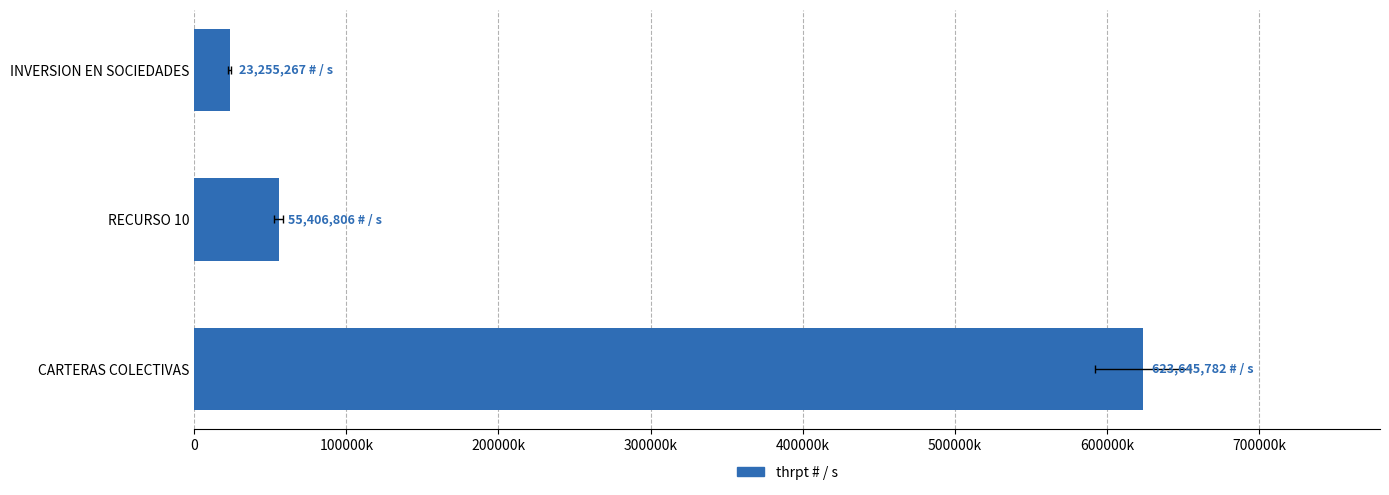

What is the greatest value displayed?

623645782